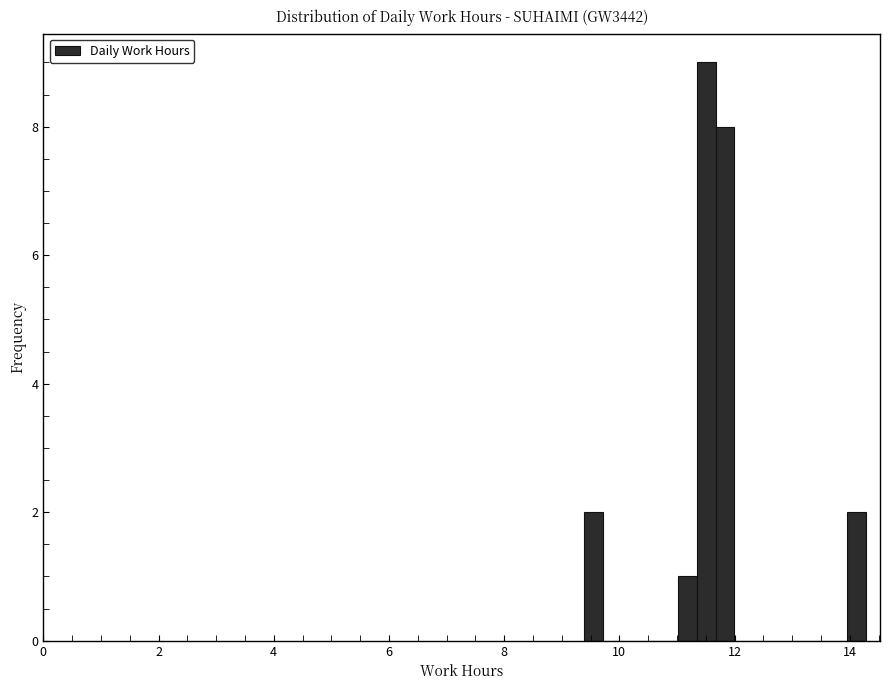

Read against the x-axis, roughly where is the centre of the tallest bar?

11.6